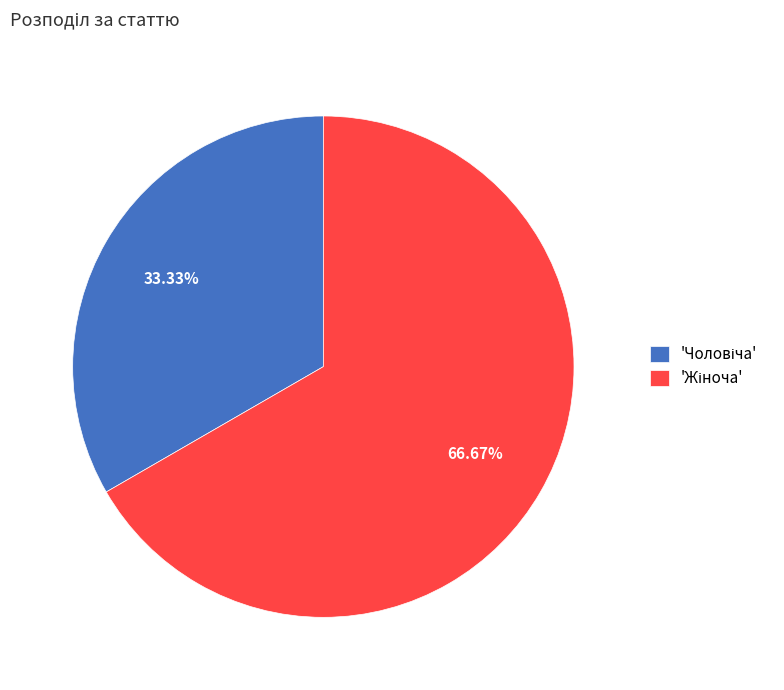

How many segments does this pie chart have?

2